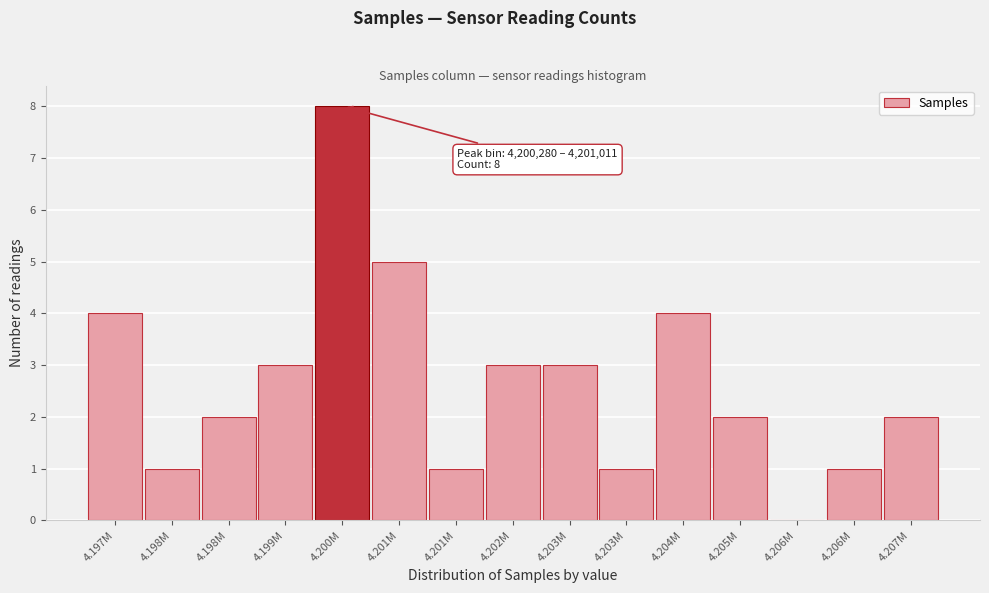

How many series are shown in this chart?

1